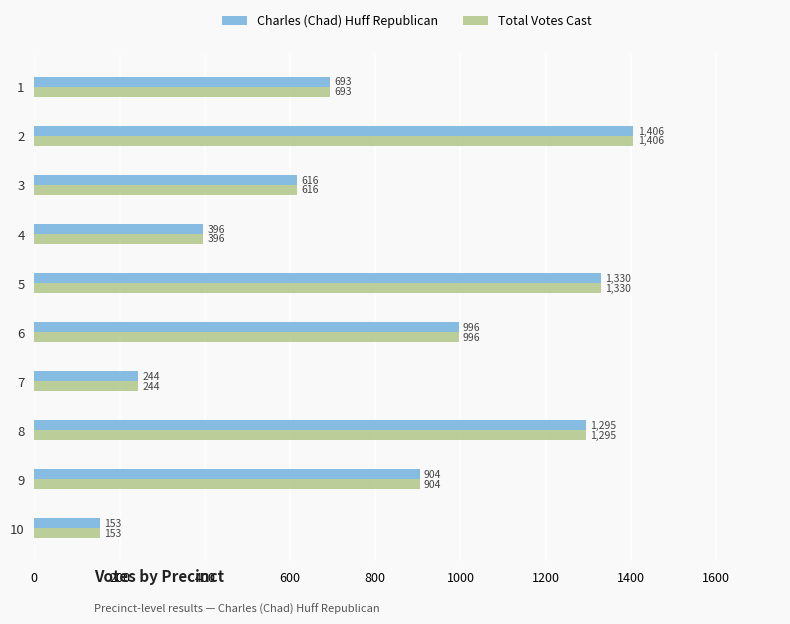

Which label corresponds to the largest value in the chart?

2